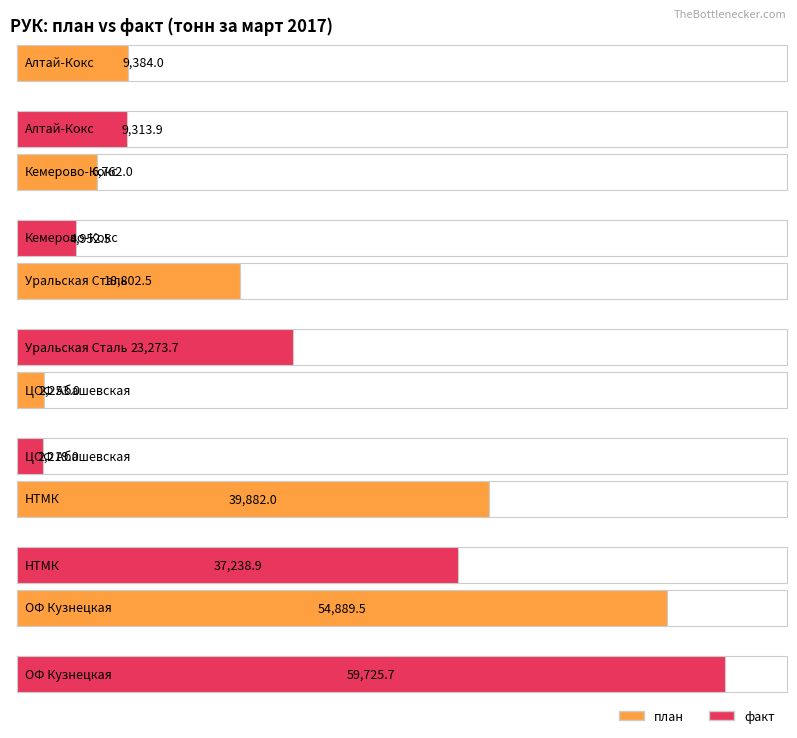

Which series has the widest spread of values?

факт